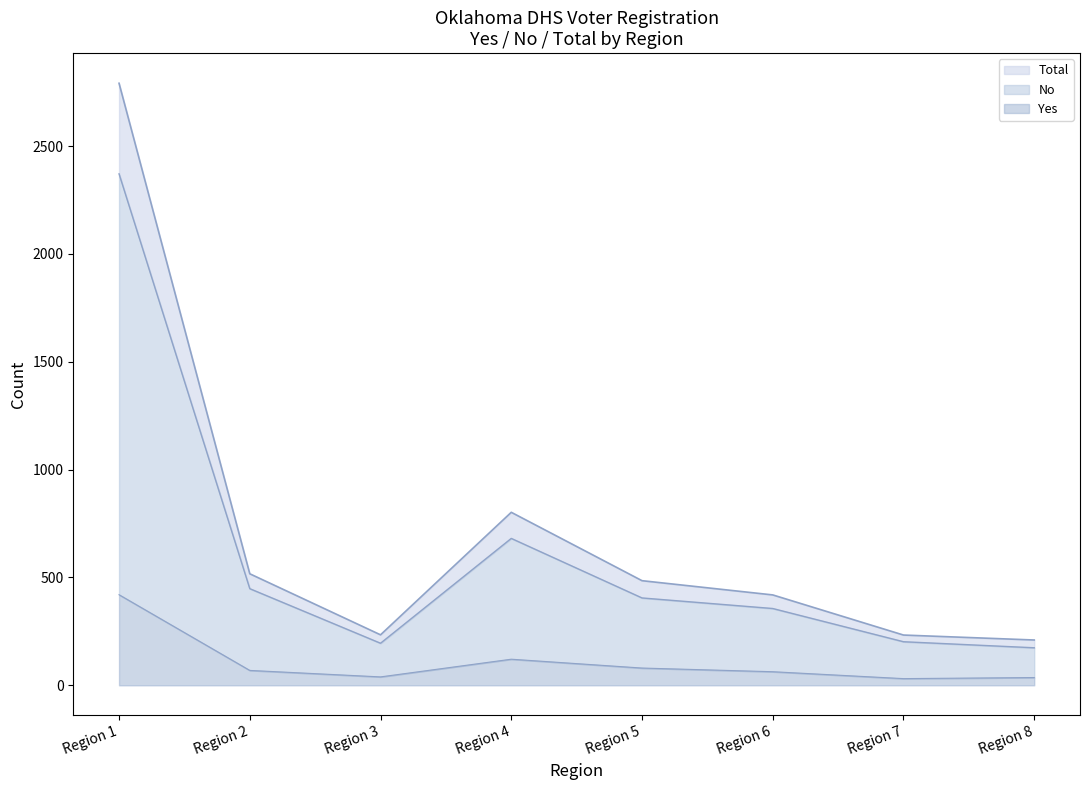

List the labels in order of Yes value, smallest first.

Region 7, Region 8, Region 3, Region 6, Region 2, Region 5, Region 4, Region 1